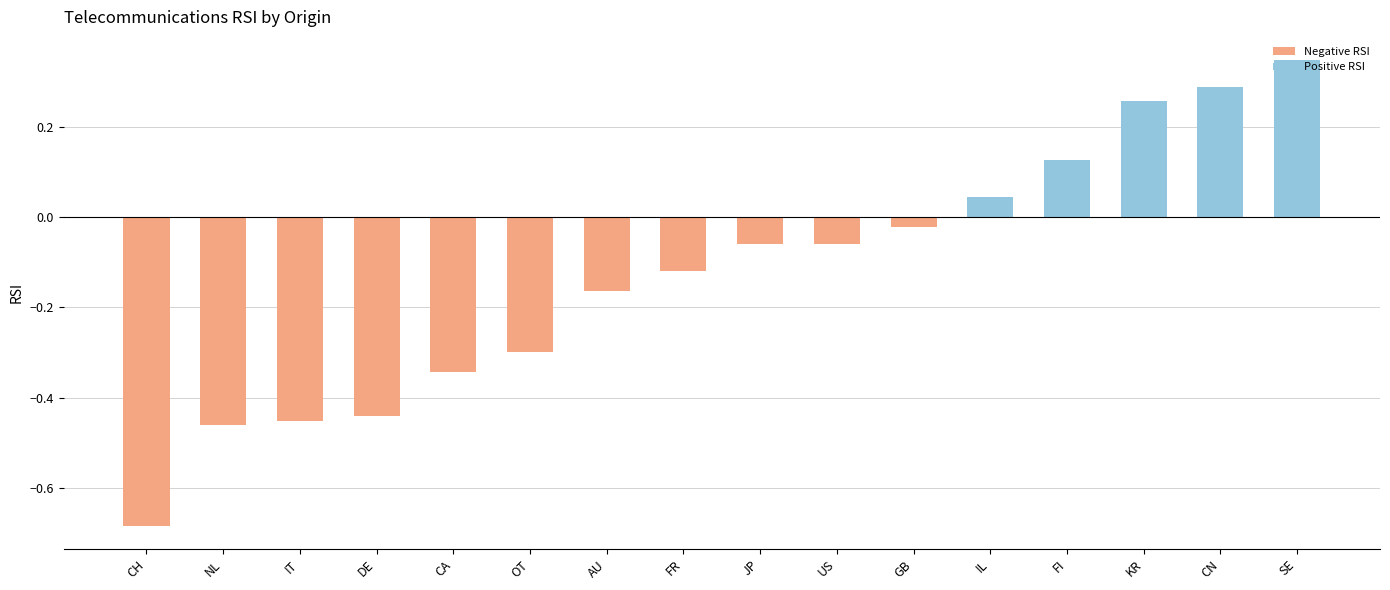

What is the label of the 10th bar from the left?

US